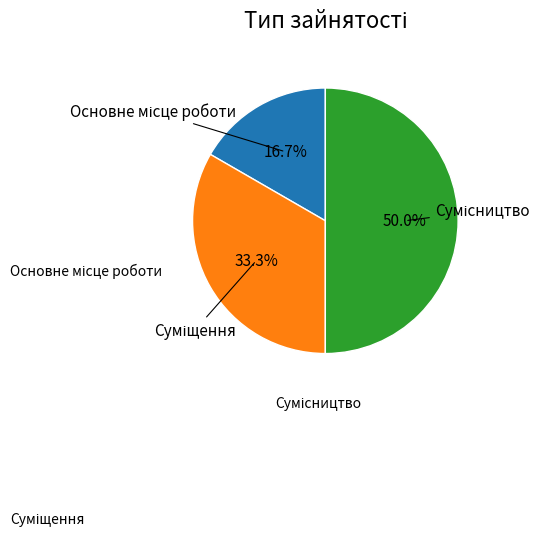

How many segments does this pie chart have?

3